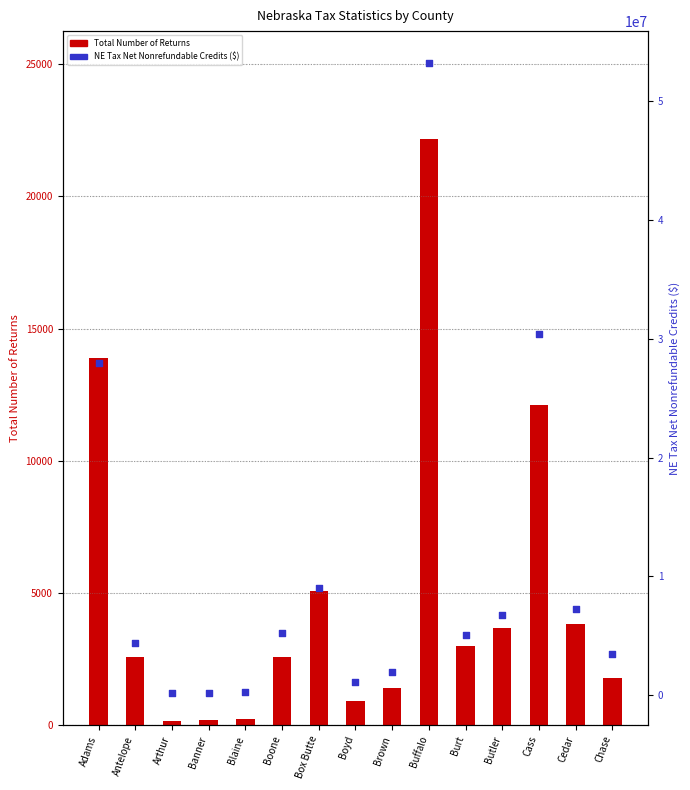

Which series has the widest spread of Y values?

NE Tax Net Nonrefundable Credits ($)